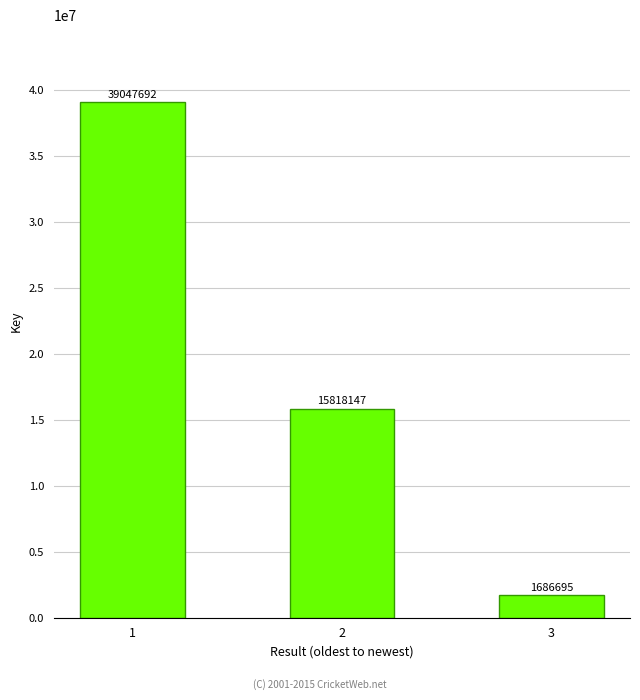

Count the number of data series in this chart.

1